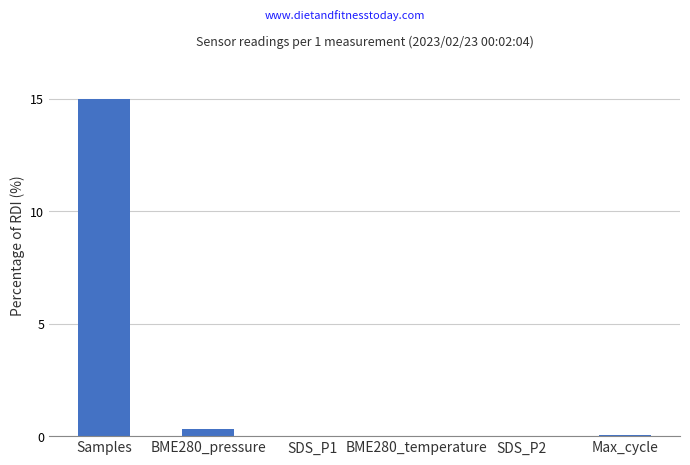

Is it true that the value at Samples is 15.0?

True